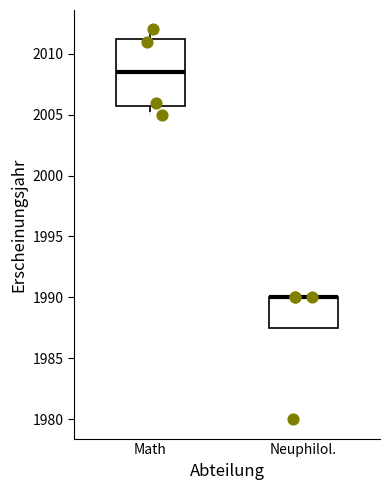

Which box is the tallest, from its lower edge to its upper edge?

Math